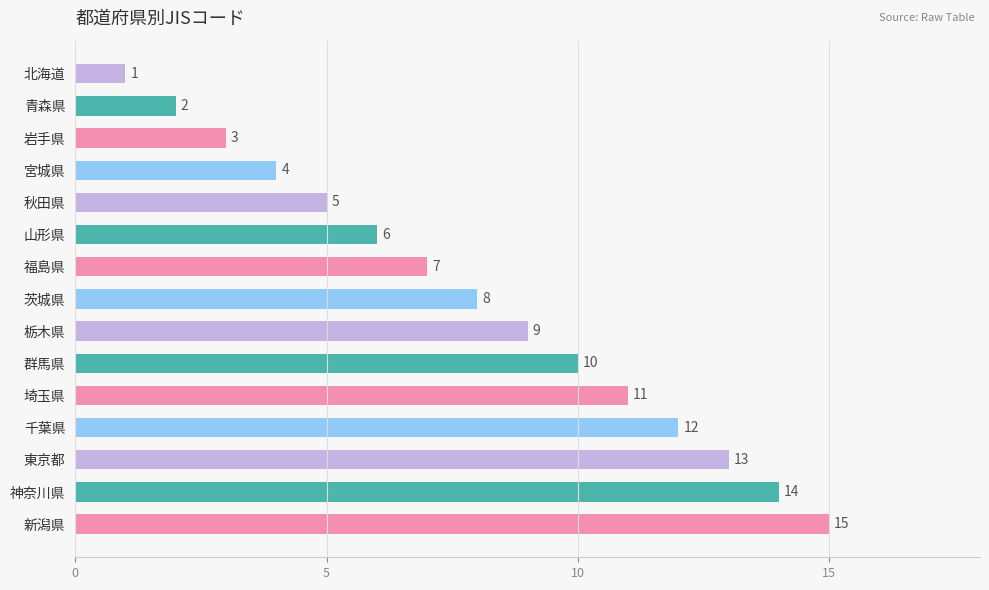

Which category has the lowest value across all series?

北海道